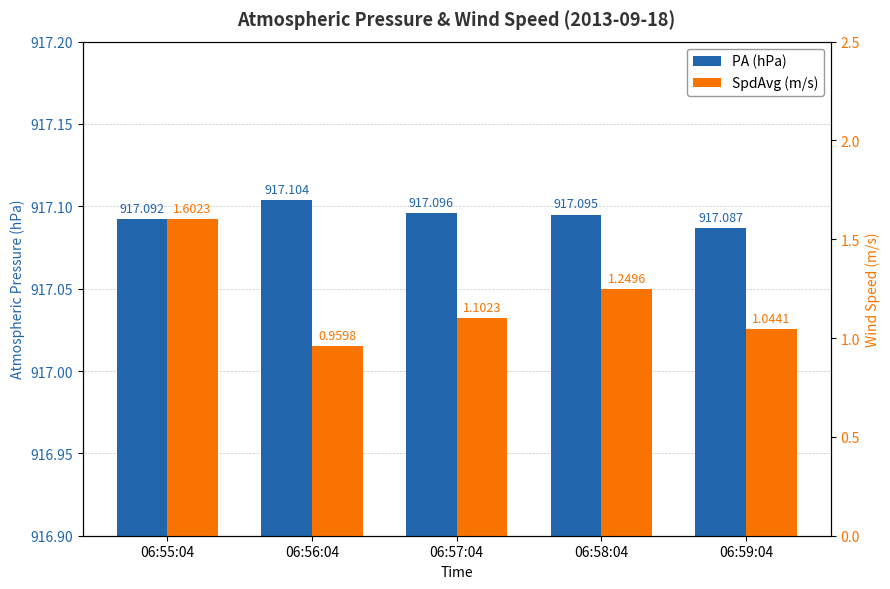

Rank the series by their average value, from lowest to highest.

SpdAvg (m/s), PA (hPa)